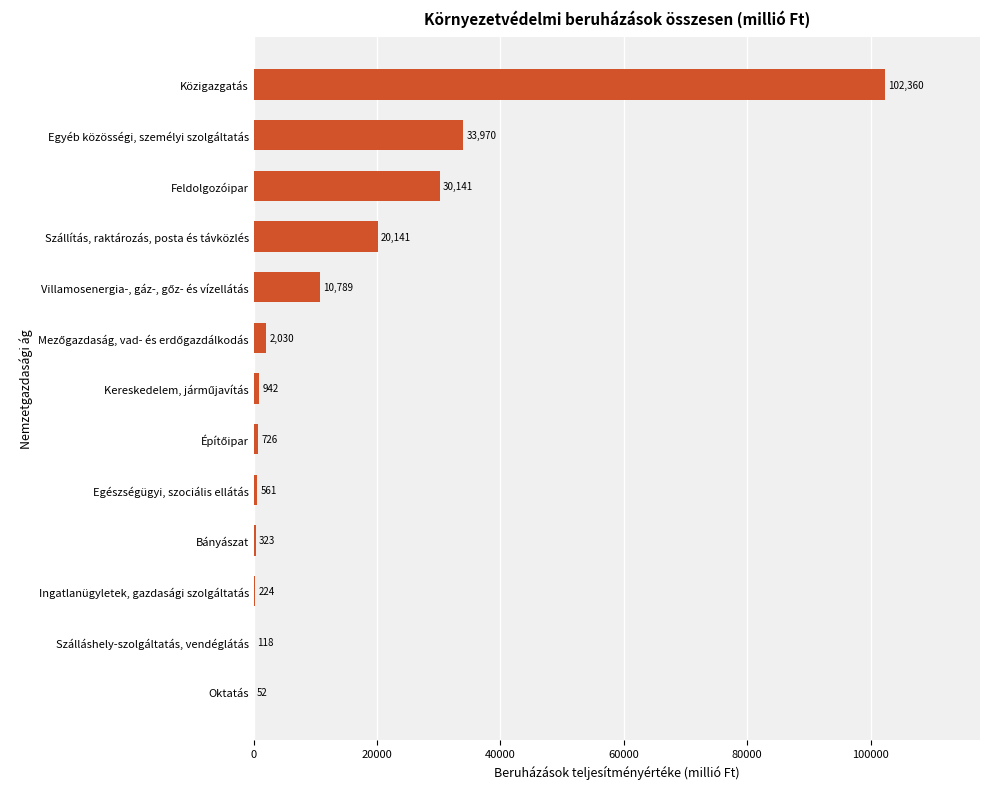

At which label is the value closest to 51206?

Egyéb közösségi, személyi szolgáltatás